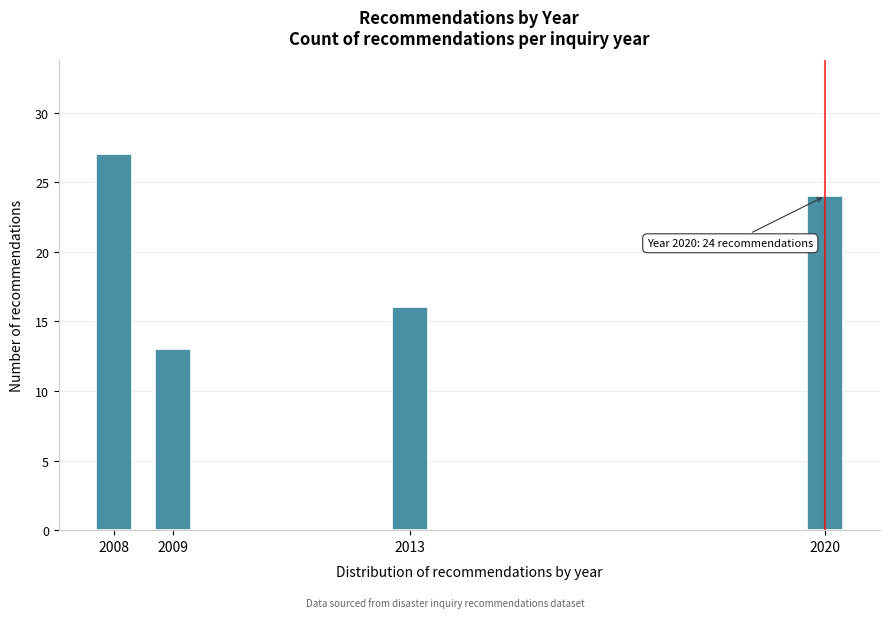

Reading right to left, transcribe all the data shown in this chart.

24	16	13	27